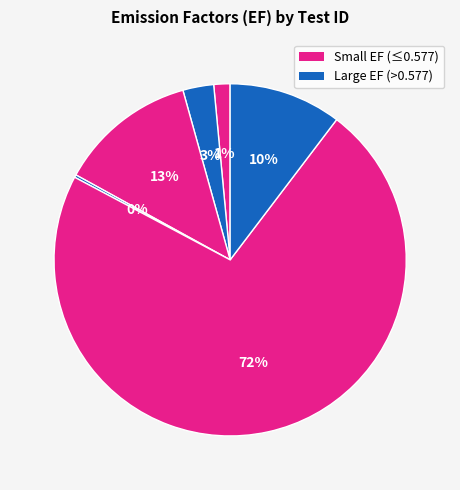

How many slices are in this pie chart?

6